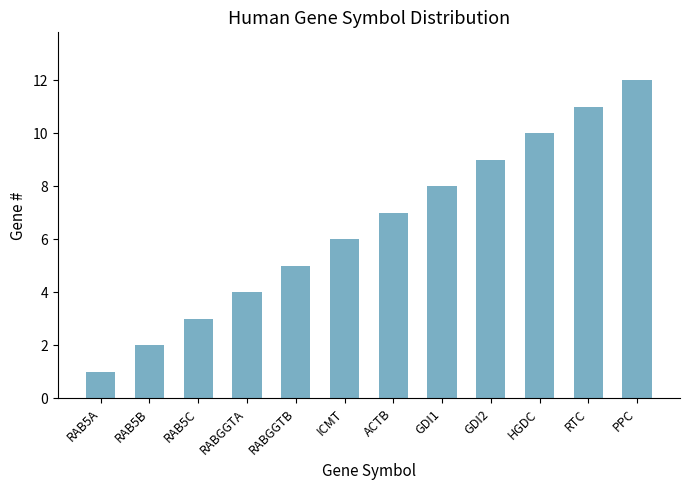

Read the value at GDI1.

8